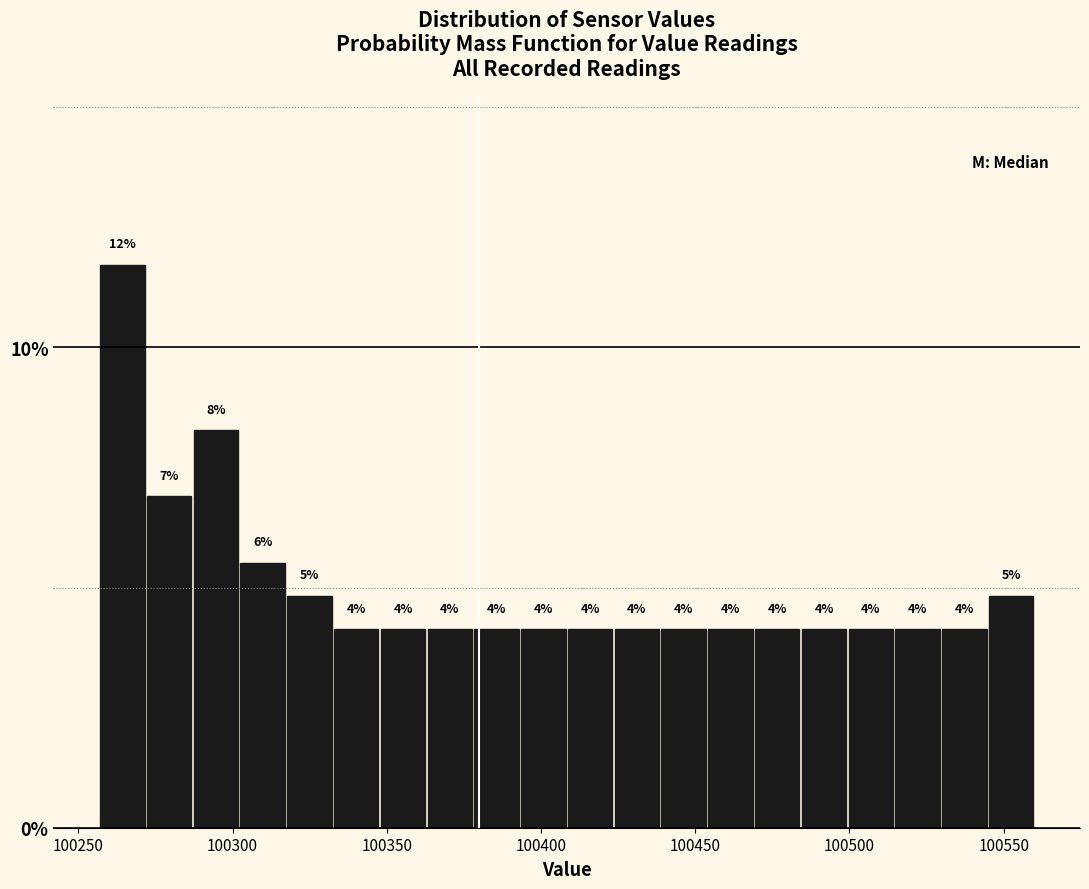

Around what value on the x-axis is the tallest bar? Give the approximate position of its centre, as read against the axis.

100265